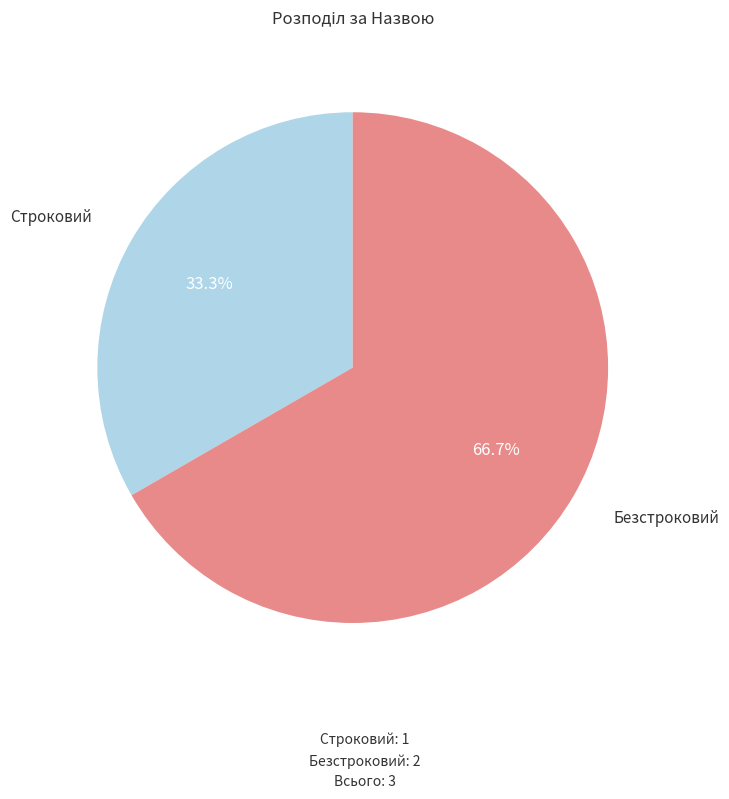

Does any single category account for the majority?

Yes